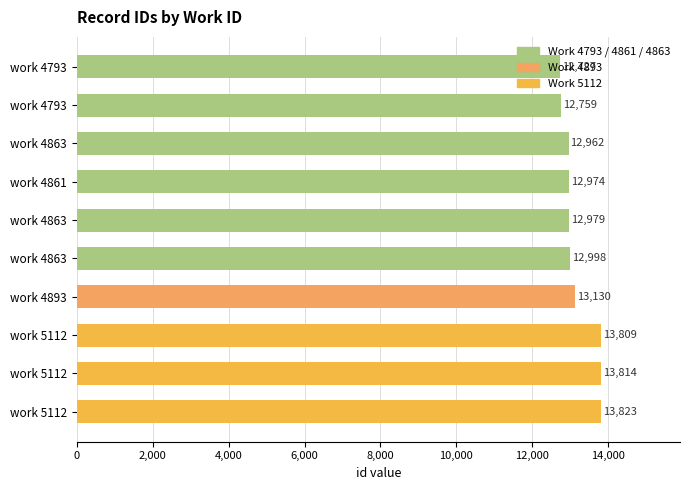

What value does the data have at work 4793?

12727